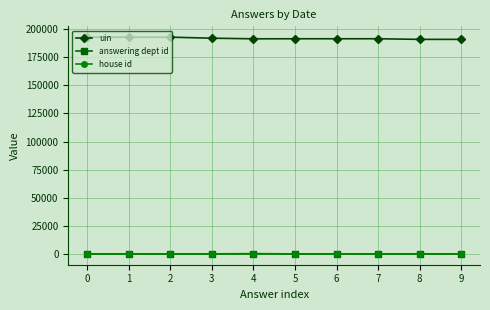

What is the difference between the highest and lowest values at 1?

192889